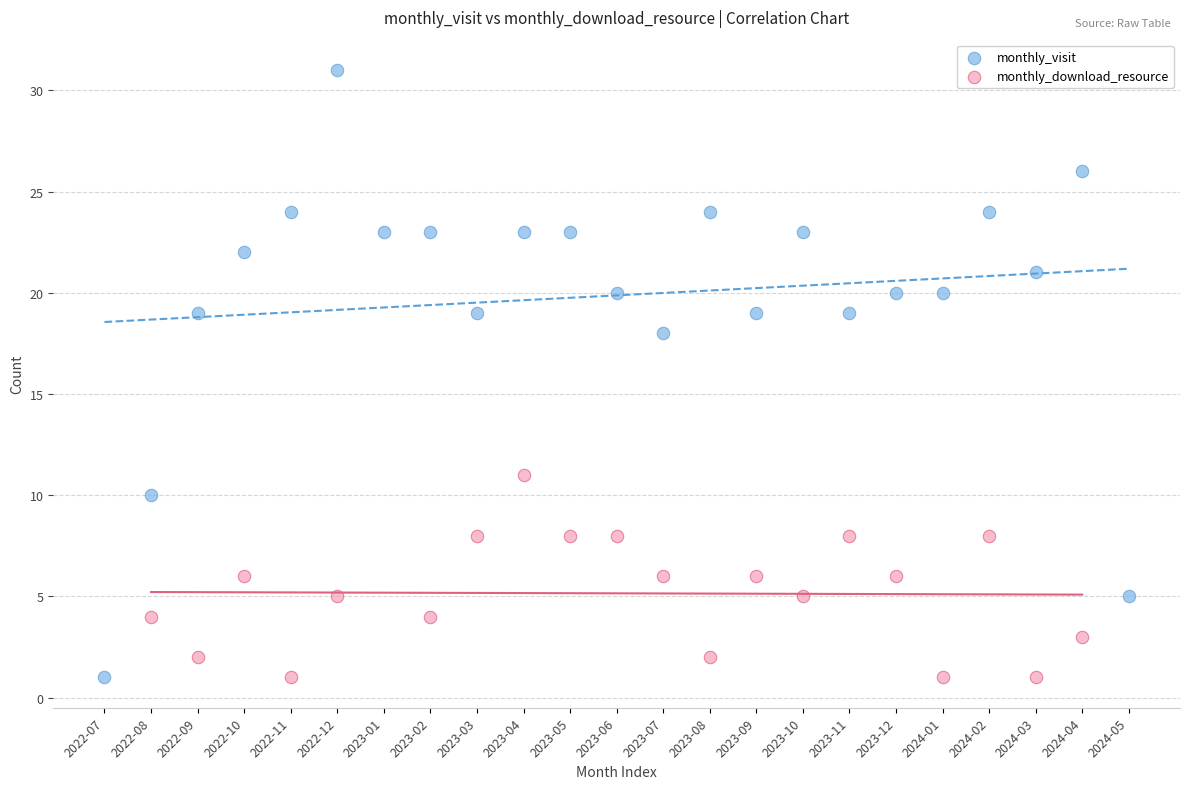

Which series has the widest spread of Y values?

monthly_visit